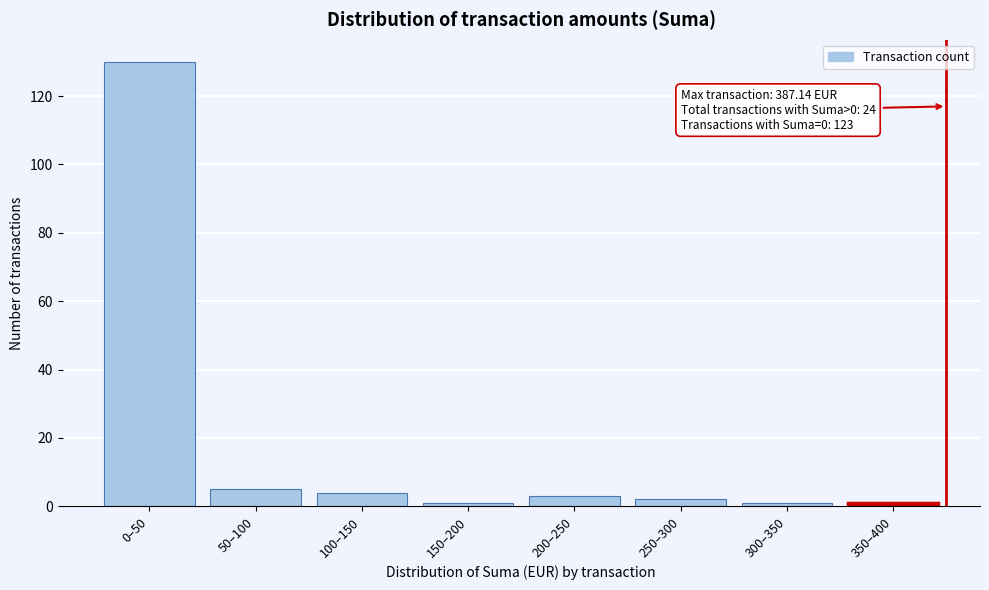

Reading right to left, transcribe all the data shown in this chart.

350–400=1	300–350=1	250–300=2	200–250=3	150–200=1	100–150=4	50–100=5	0–50=130